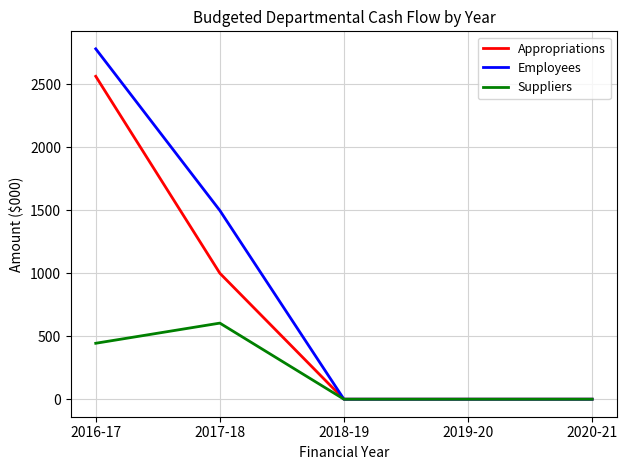

The value of Suppliers at 2018-19 is 197. True or false?

False